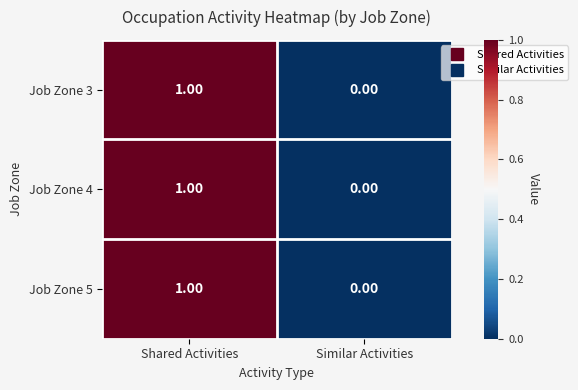

Is the value of Job Zone 3 at Similar Activities greater than the value of Job Zone 5 at Shared Activities?

No